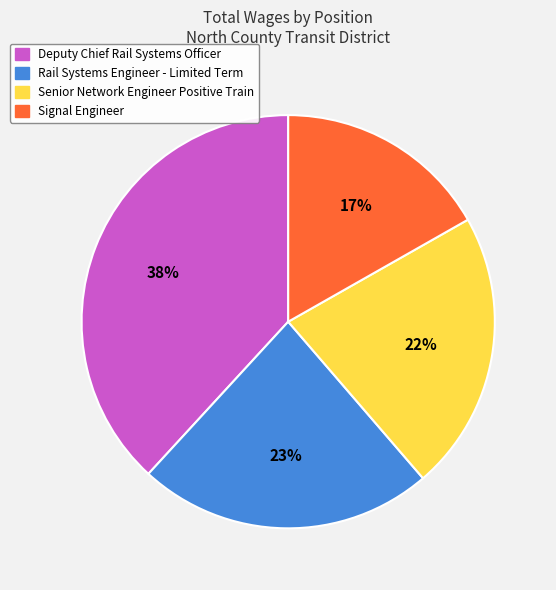

Is it true that Senior Network Engineer Positive Train is 22% of the pie?

True